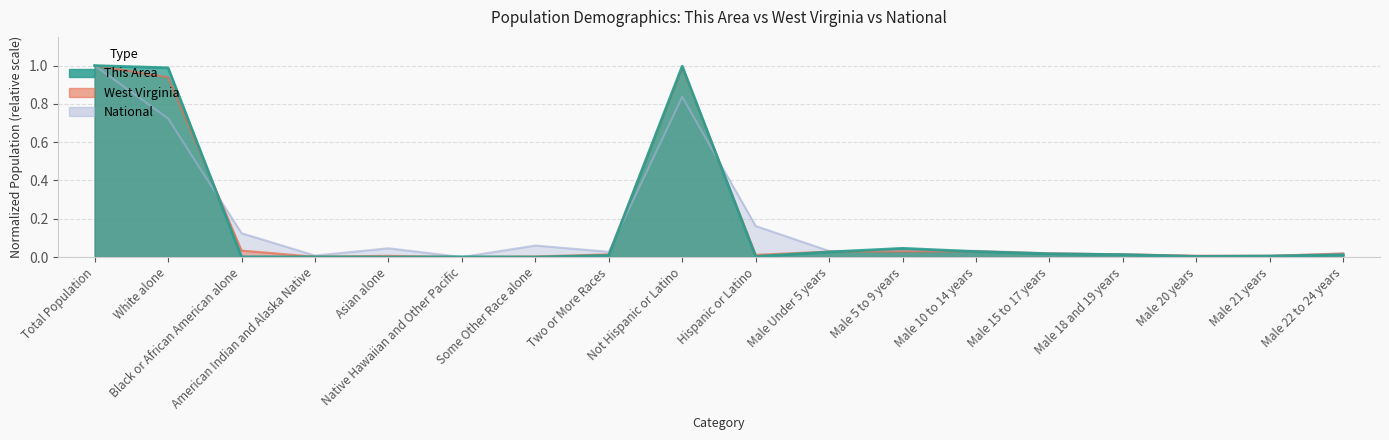

At how many categories does at least one series exceed 0?

18